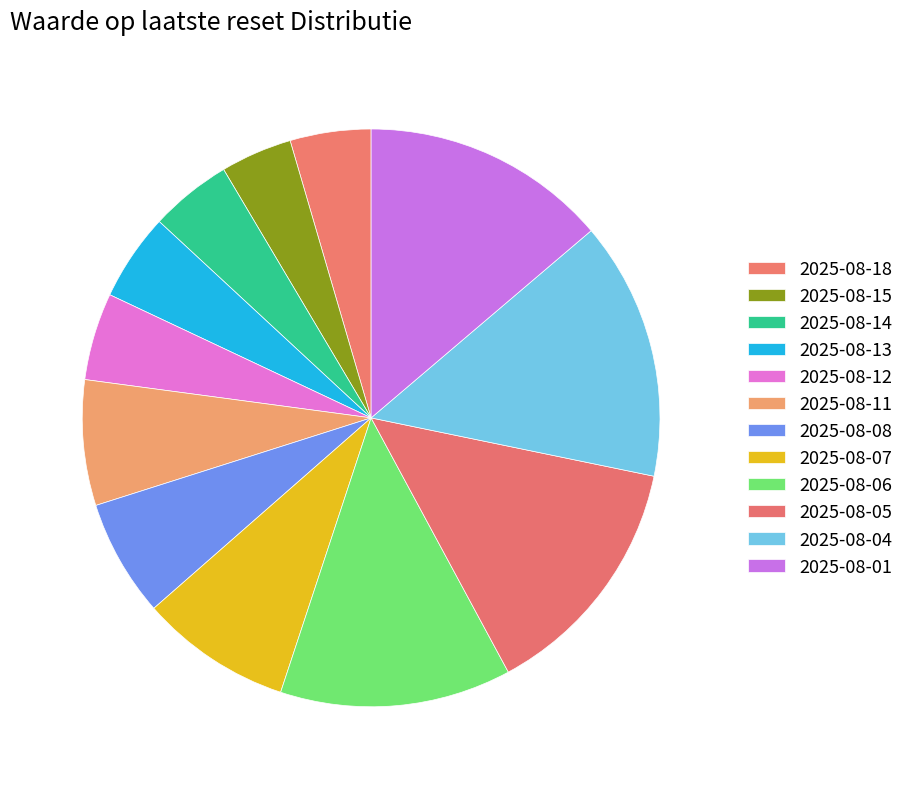

The 2025-08-08 slice represents 7% of the pie. True or false?

True